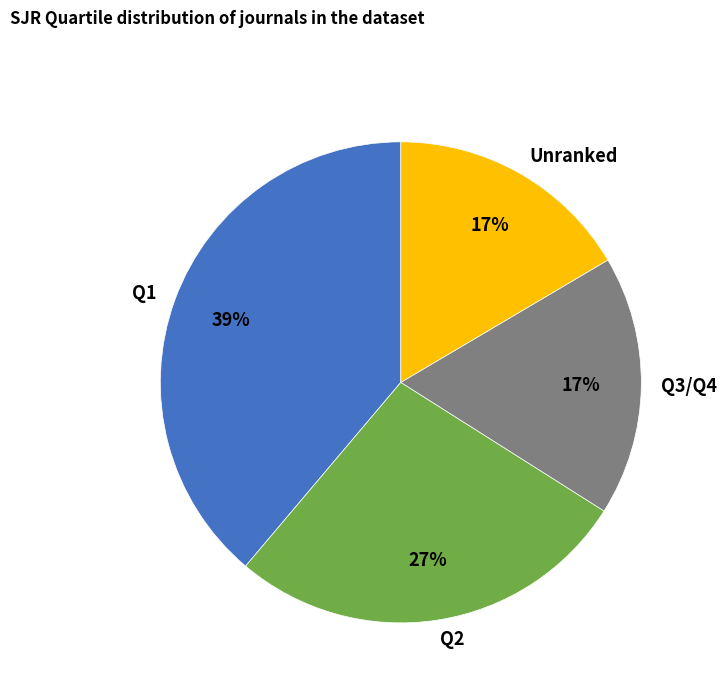

True or false: Q2 accounts for 27% of the total.

True